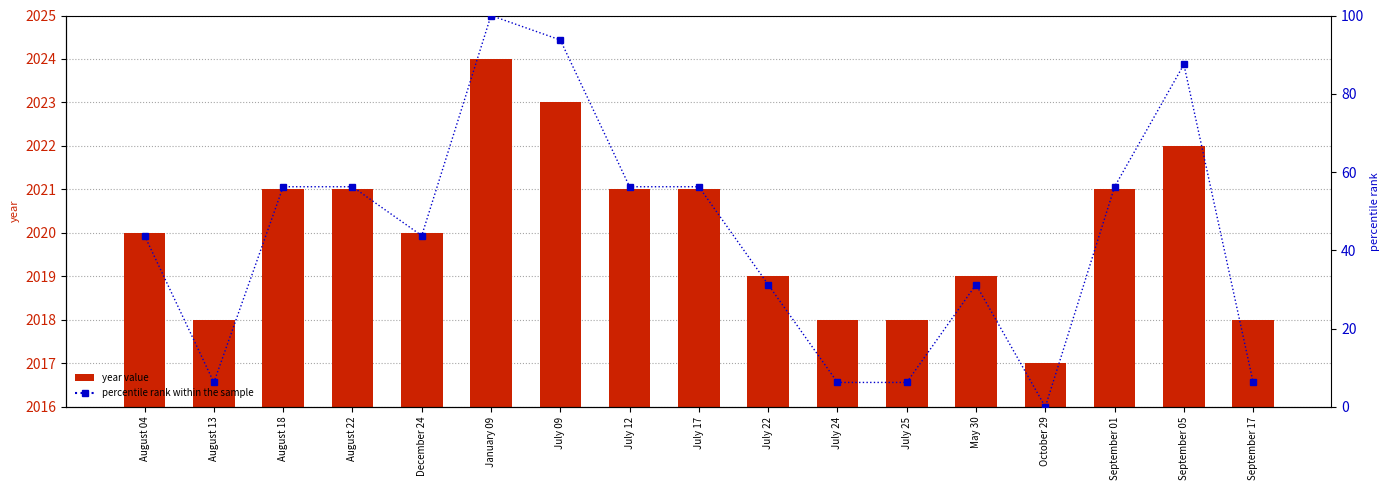

Which series has the largest range (max minus min)?

percentile rank within the sample